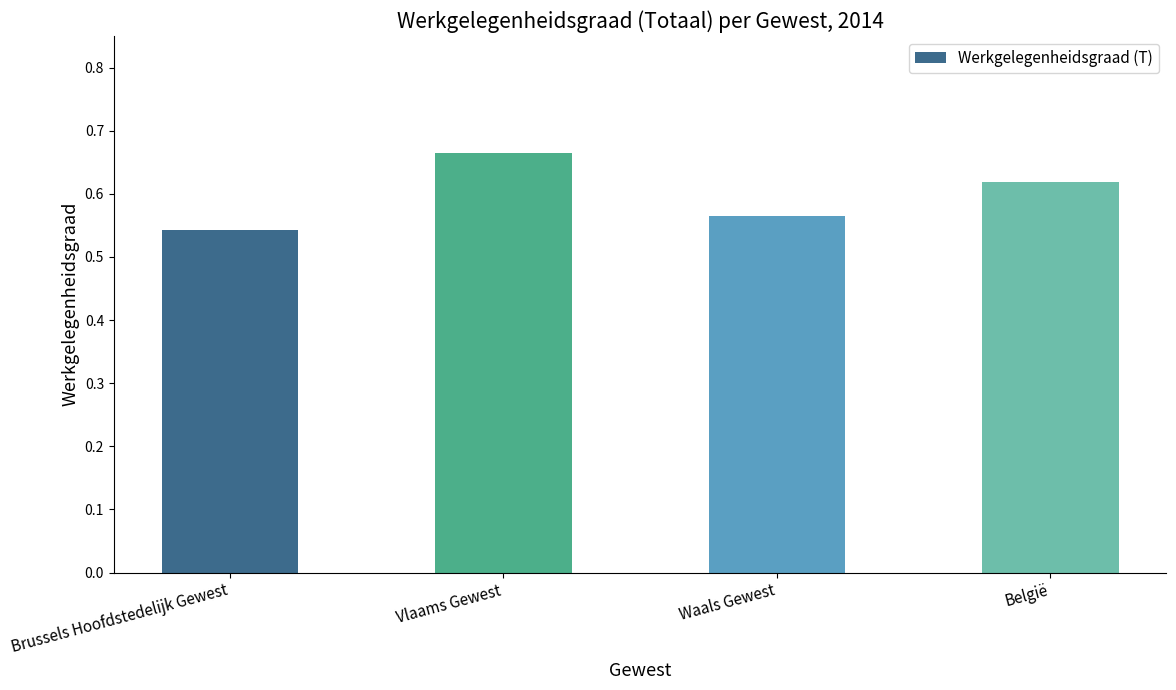

At which category does the chart reach its minimum across all series?

Brussels Hoofdstedelijk Gewest